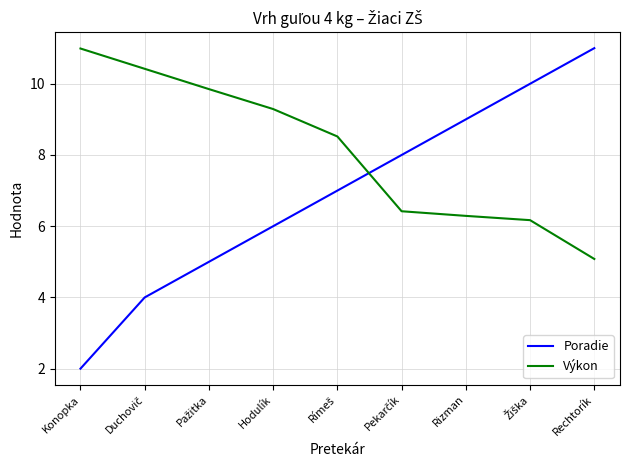

At which label is Poradie closest to 6?

Hodulík